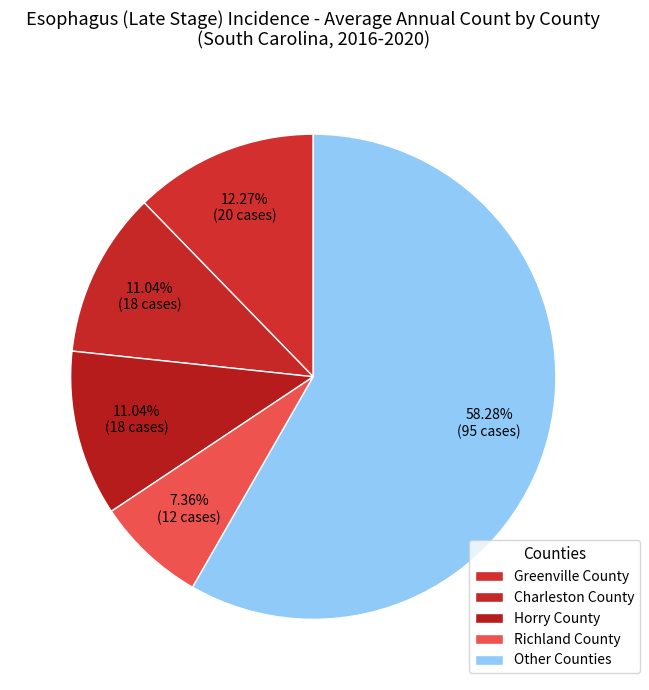

Is there any slice that represents more than half of the pie?

Yes